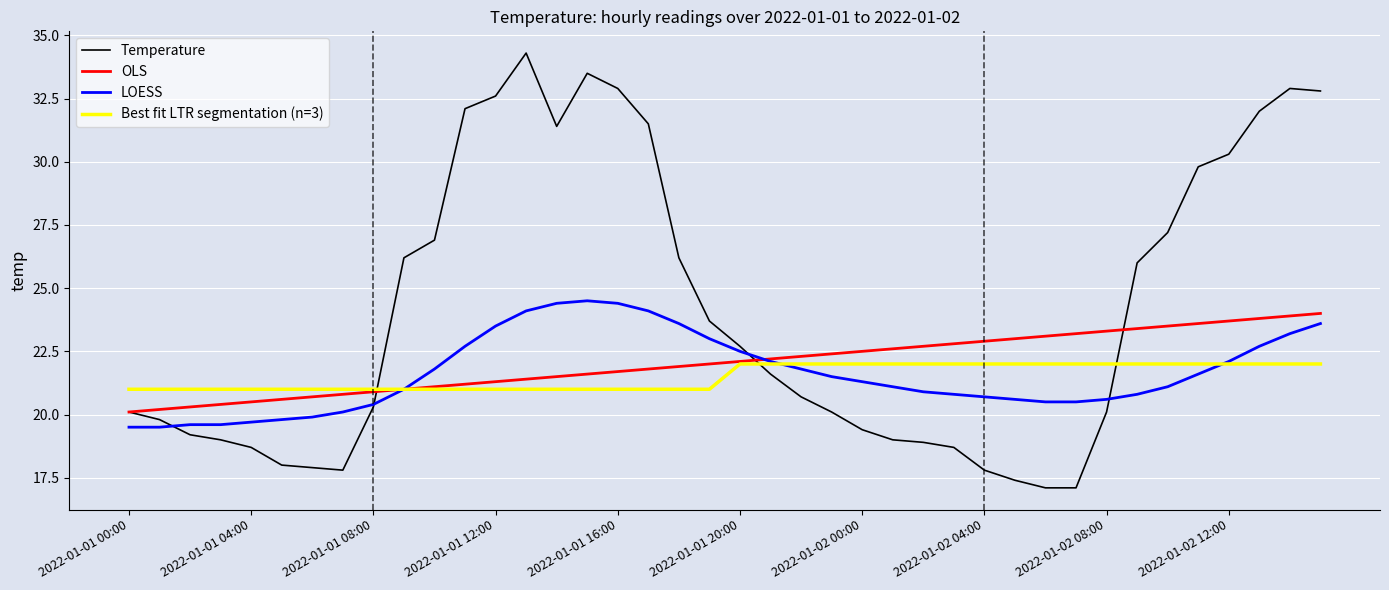

Which series has the largest total across all categories?

Temperature